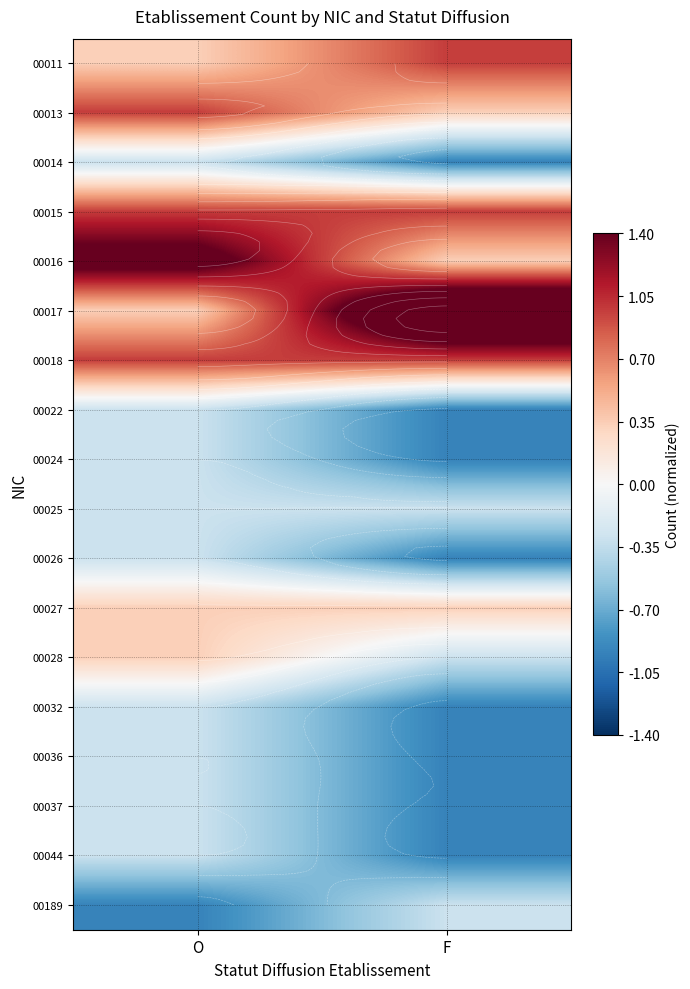

What is the sum of the 00189 values at O and F?

-1.2